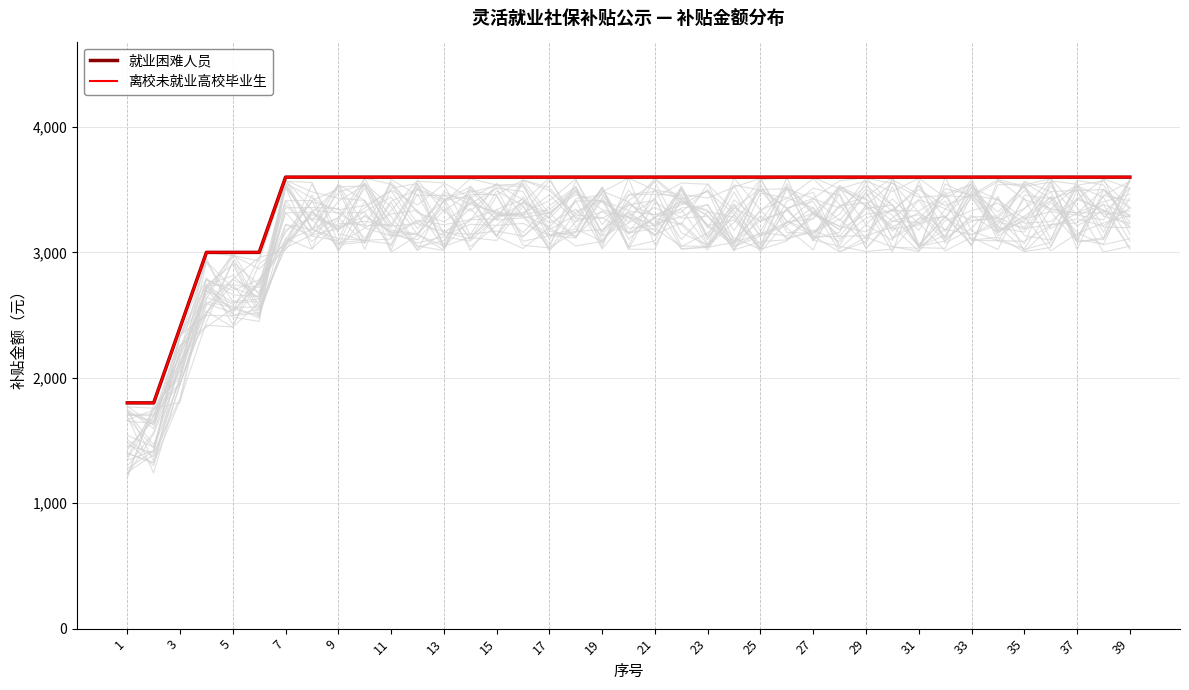

True or false: 离校未就业高校毕业生 and 就业困难人员 cross at least once.

False